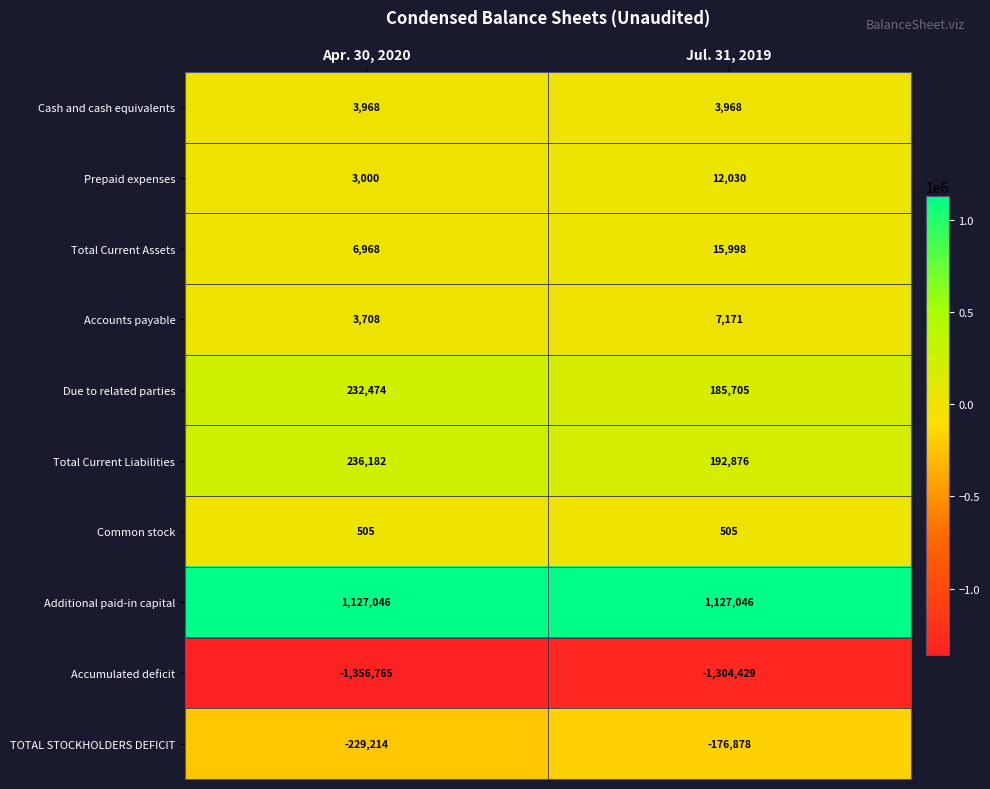

Is it true that Due to related parties equals 142349 at Apr. 30, 2020?

False